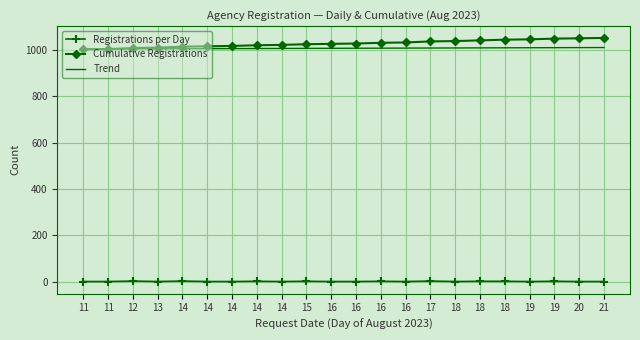

What is the difference between the highest and lowest values at 16?

1024.5